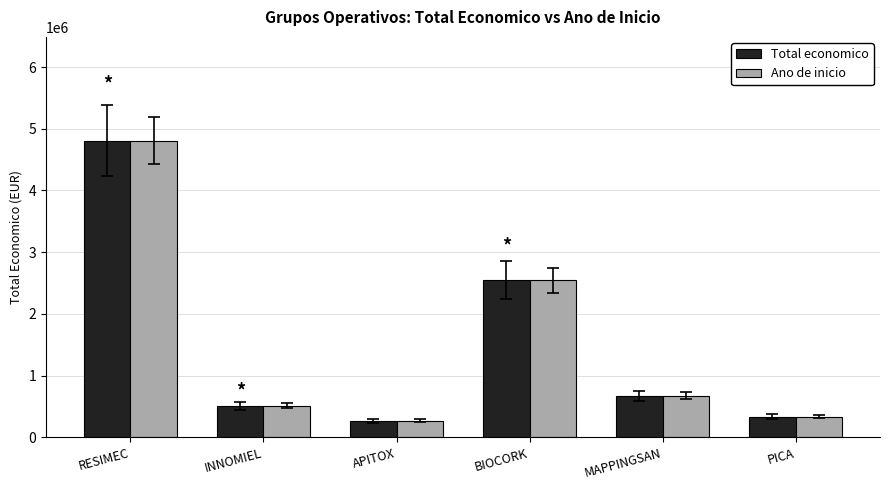

Reading left to right, what are all the values shown in this chart?

Total economico: 4805923	508090	271552	2546283	677425	333001
Ano de inicio: 4805923	508090	271552	2546283	677425	333001